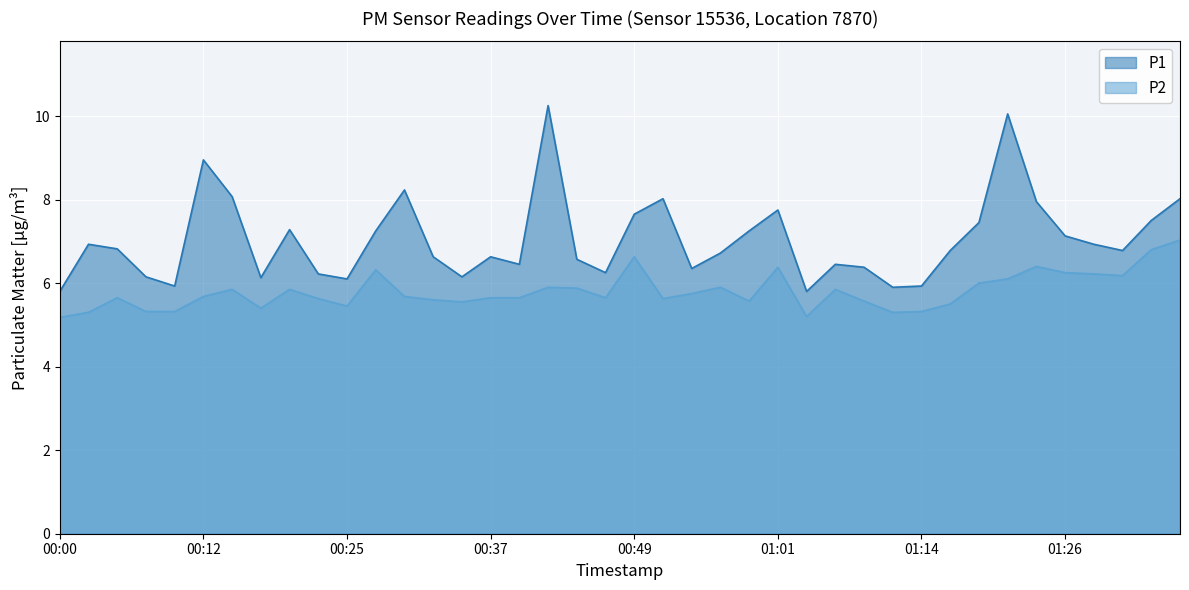

Rank the series by their average value, from highest to lowest.

P1, P2